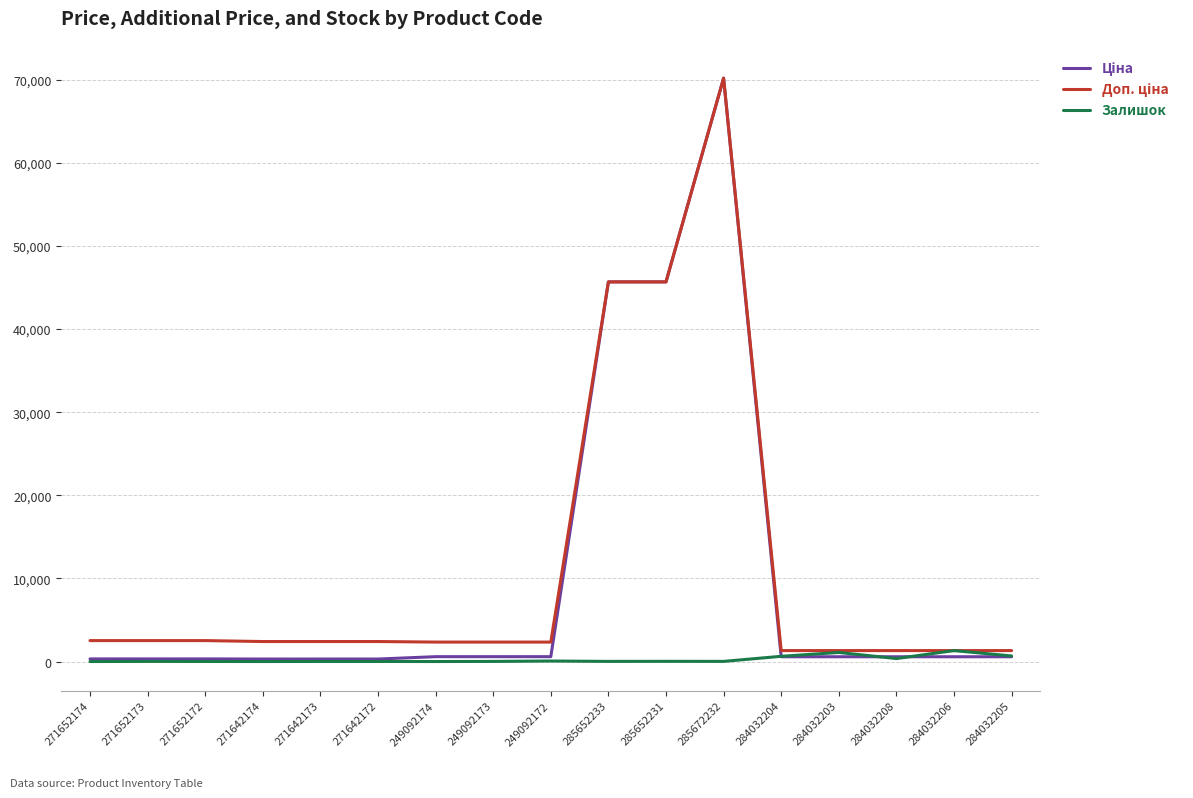

What is the total value across all series at 284032203?

2981.2